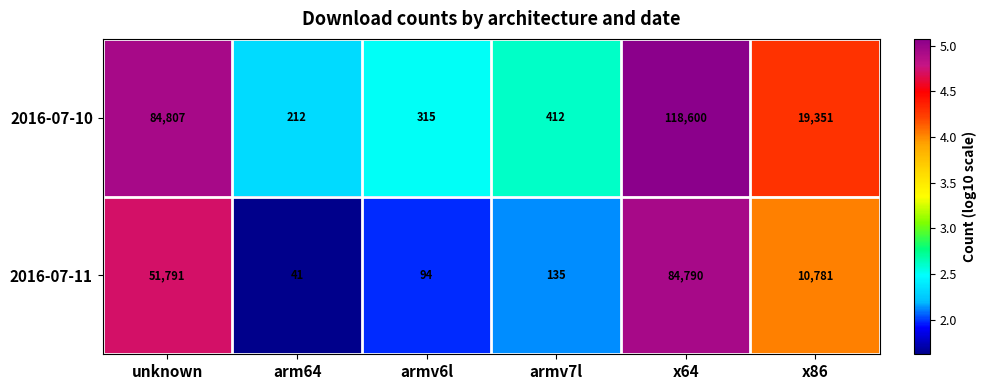

Which category has the highest value across all series?

x64